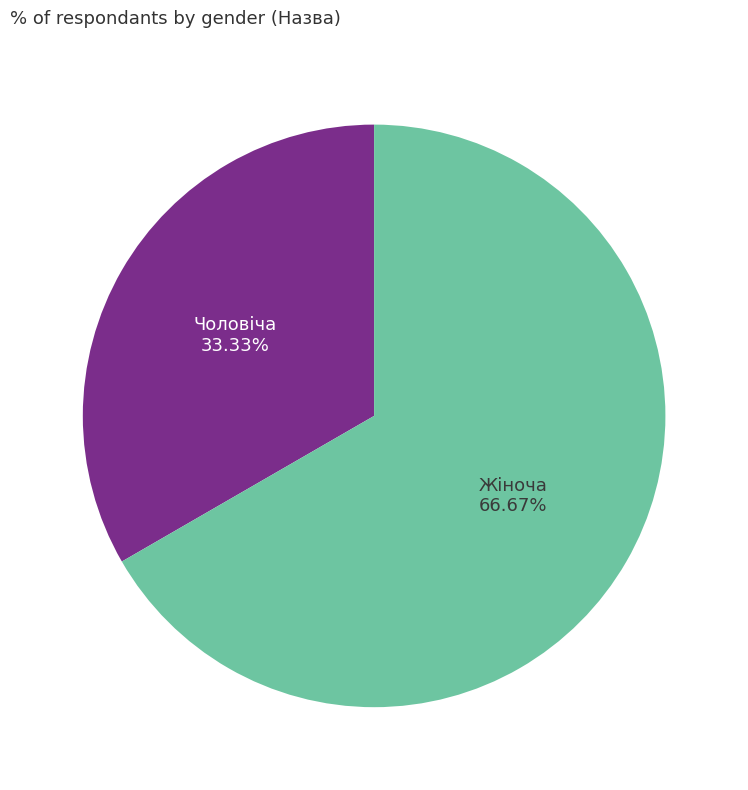

Is there any slice that represents more than half of the pie?

Yes